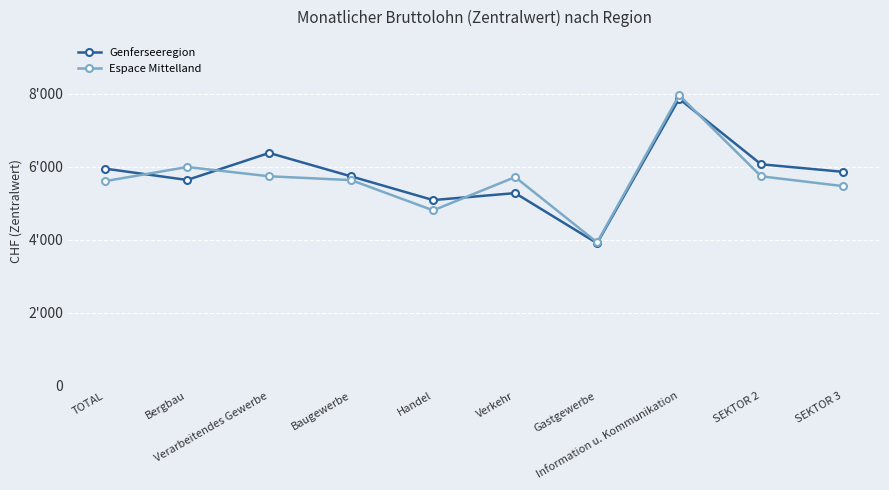

The Espace Mittelland series shows 1518 at Handel. True or false?

False